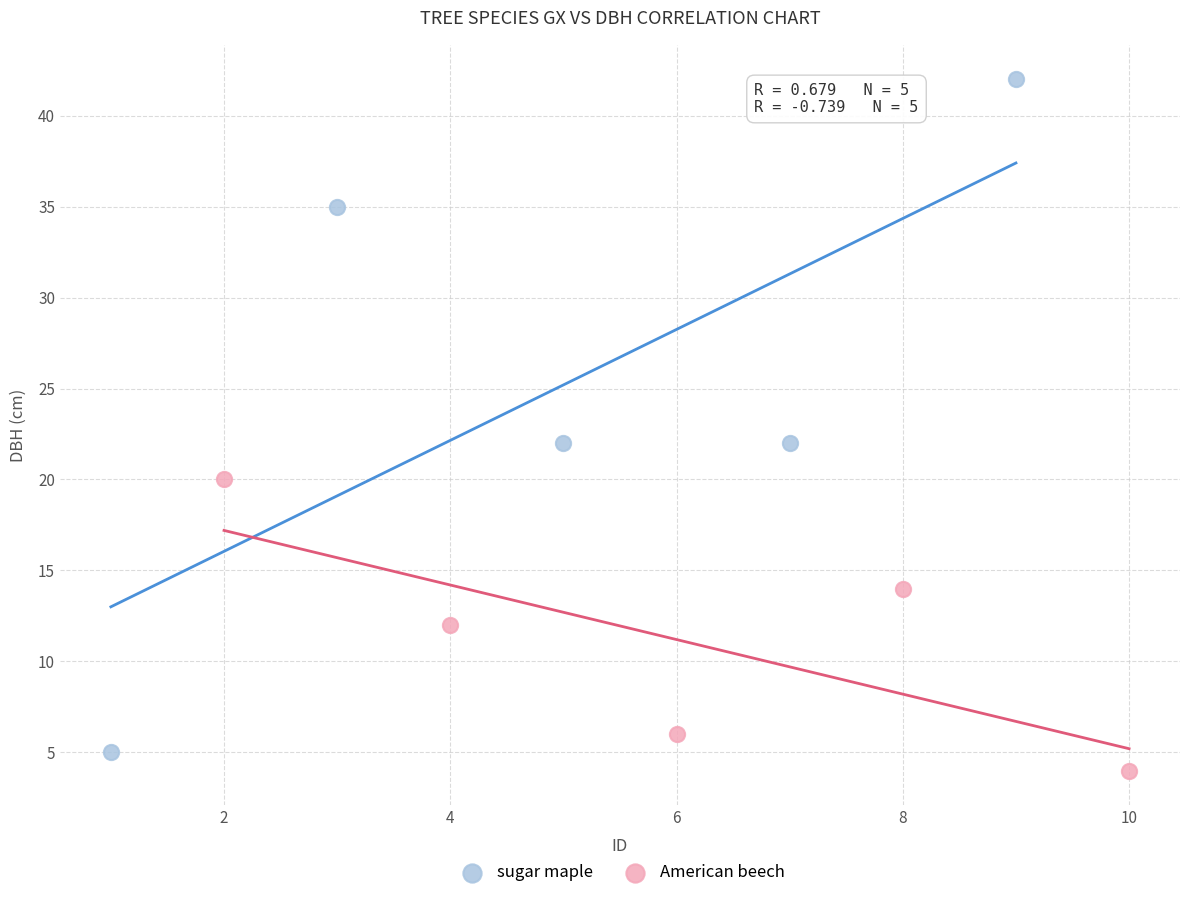

Which series reaches the maximum Y coordinate?

sugar maple